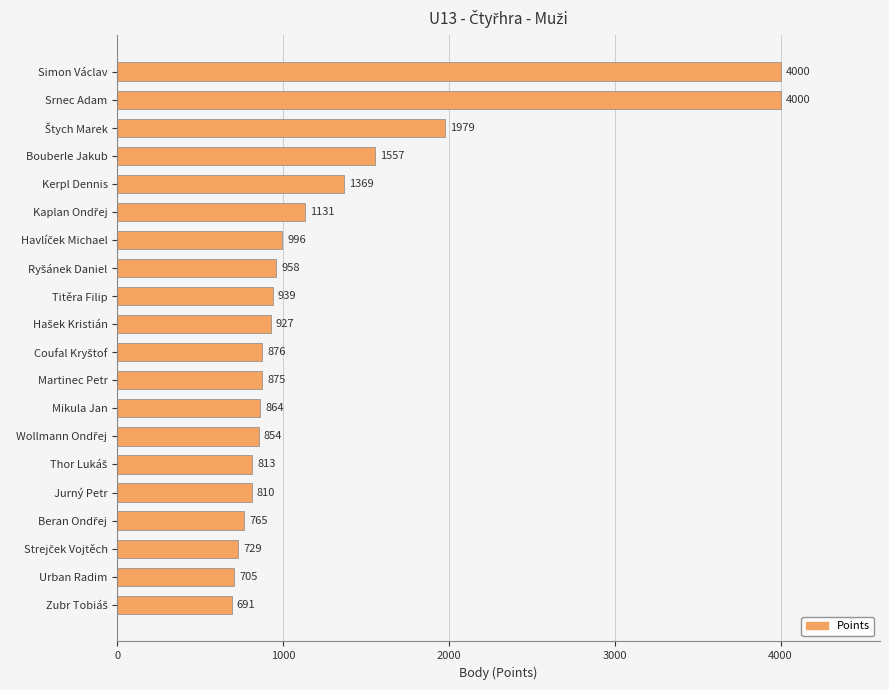

Does the chart contain stacked bars?

No